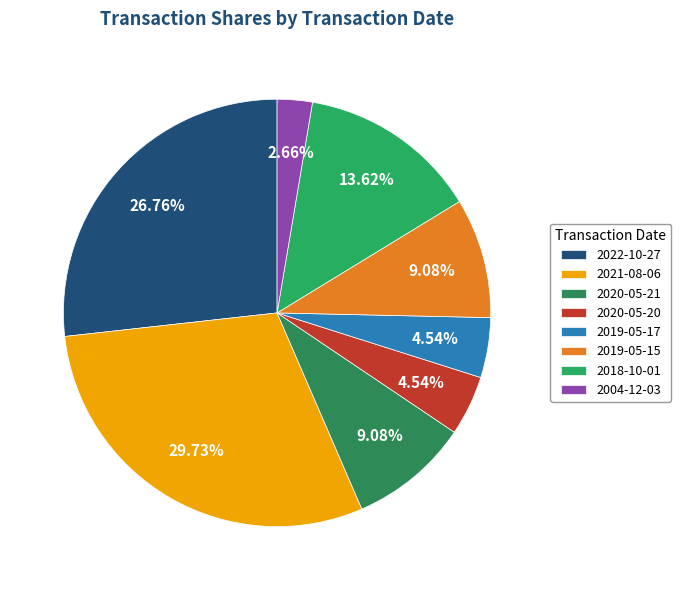

How many slices are in this pie chart?

8